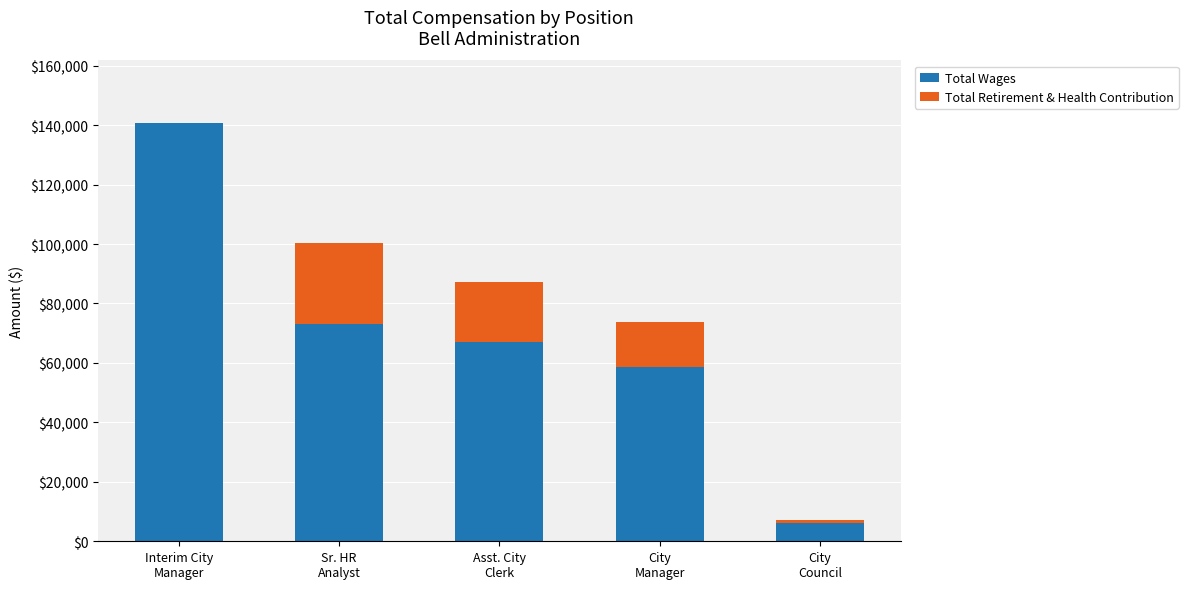

What is the highest value of the Total Wages series?

140665